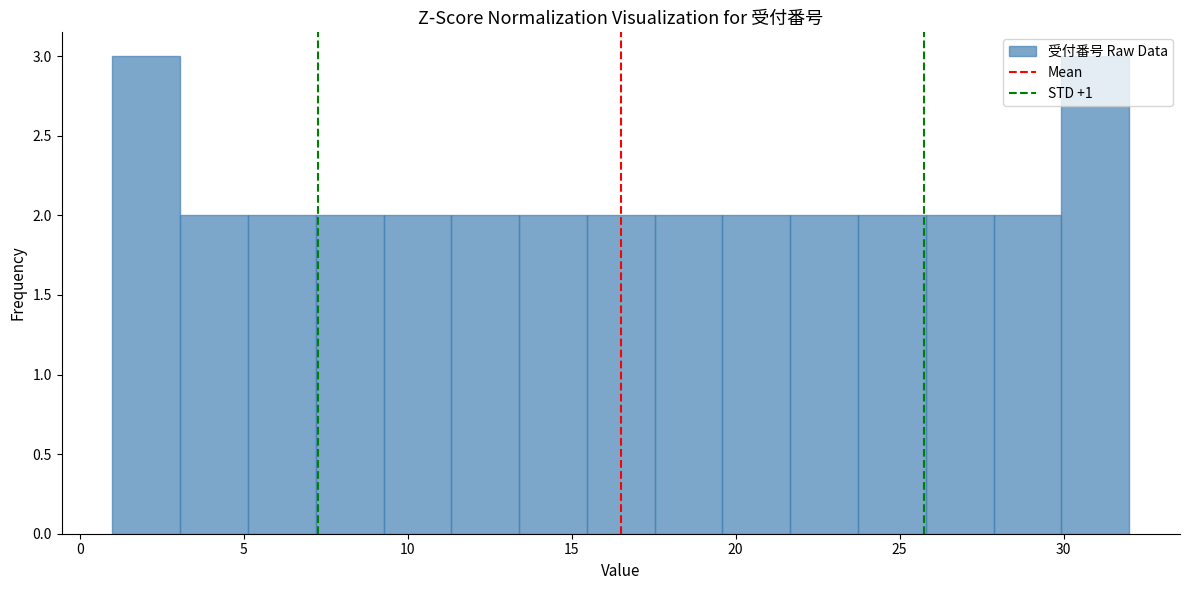

Reading left to right, transcribe this chart: for each bar, give the range it covers on the x-axis and its height. Neither the bar edges nor the heights are printed on the chart, so give them approximately, as read against the axes.

1.0 to 3.0: 3
3.0 to 5.0: 2
5.0 to 7.0: 2
7.0 to 9.5: 2
9.5 to 11.5: 2
11.5 to 13.5: 2
13.5 to 15.5: 2
15.5 to 17.5: 2
17.5 to 19.5: 2
19.5 to 21.5: 2
21.5 to 23.5: 2
23.5 to 26.0: 2
26.0 to 28.0: 2
28.0 to 30.0: 2
30.0 to 32.0: 3